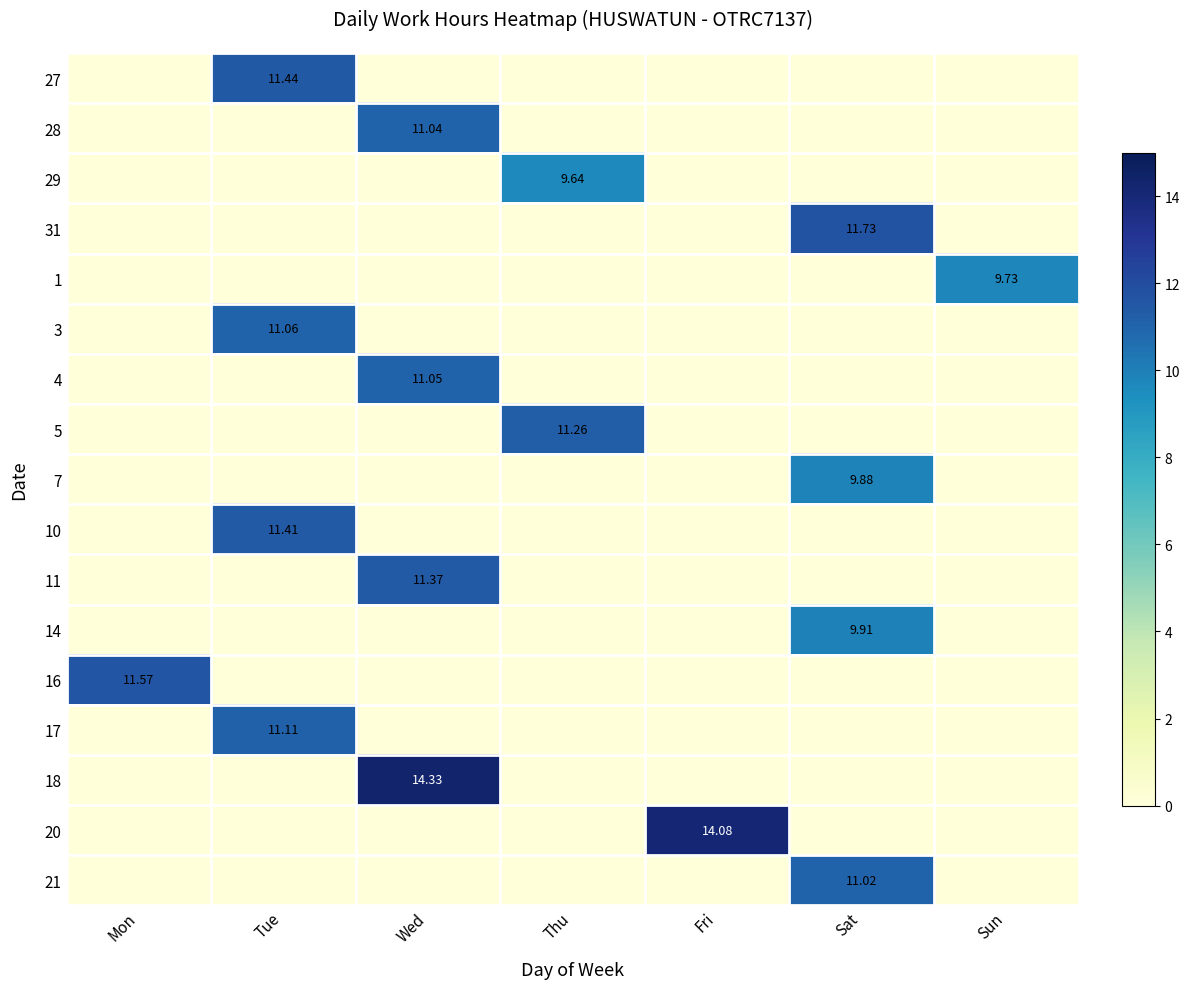

List the series in order of their peak value, lowest first.

29, 1, 7, 14, 21, 28, 4, 3, 17, 5, 11, 10, 27, 16, 31, 20, 18